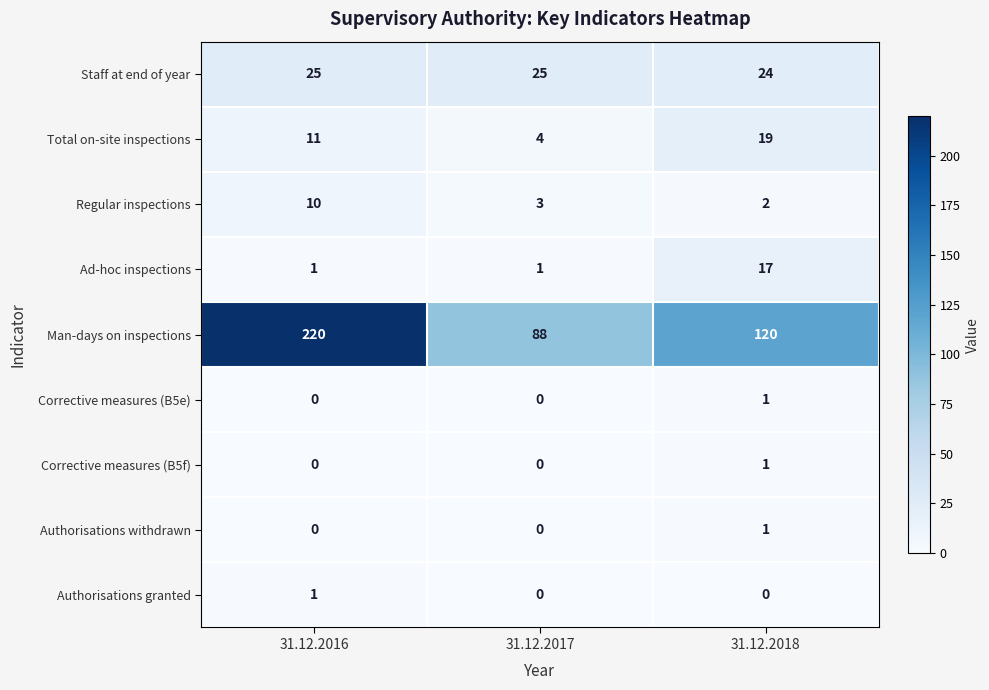

How many Authorisations withdrawn values are between 0 and 1?

3